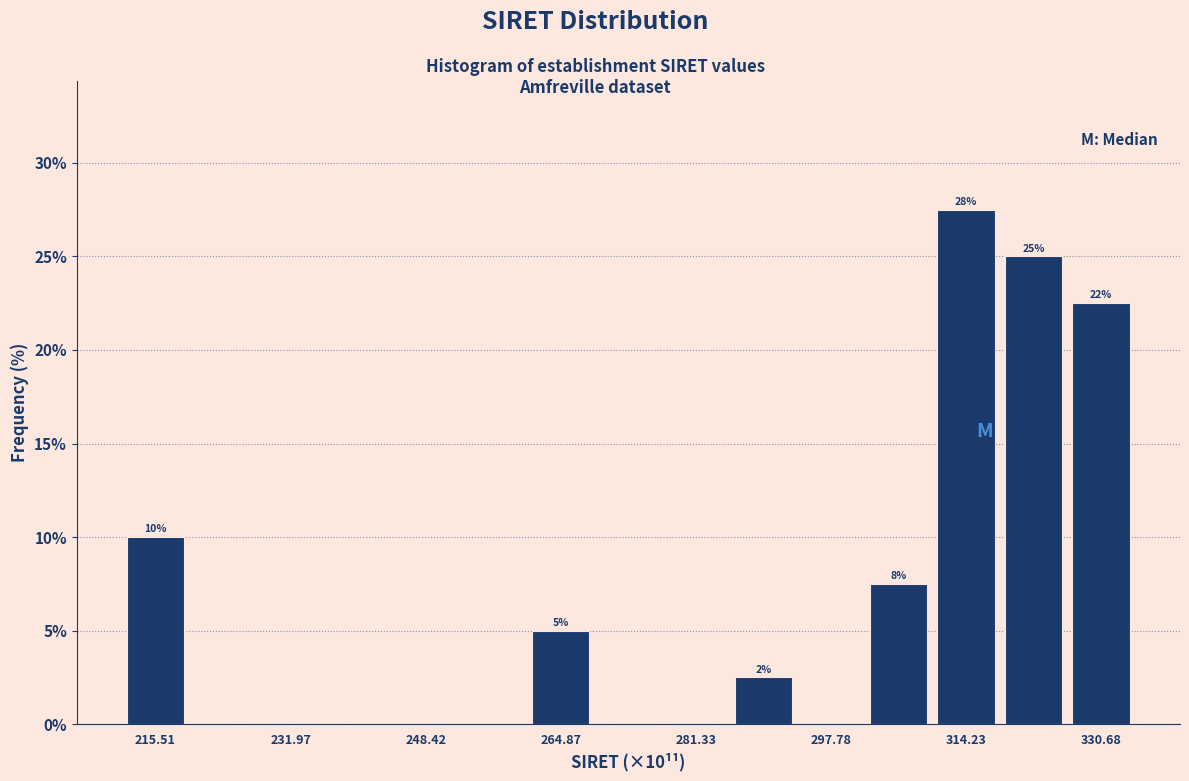

Which range on the x-axis has the tallest bar?

310 to 318